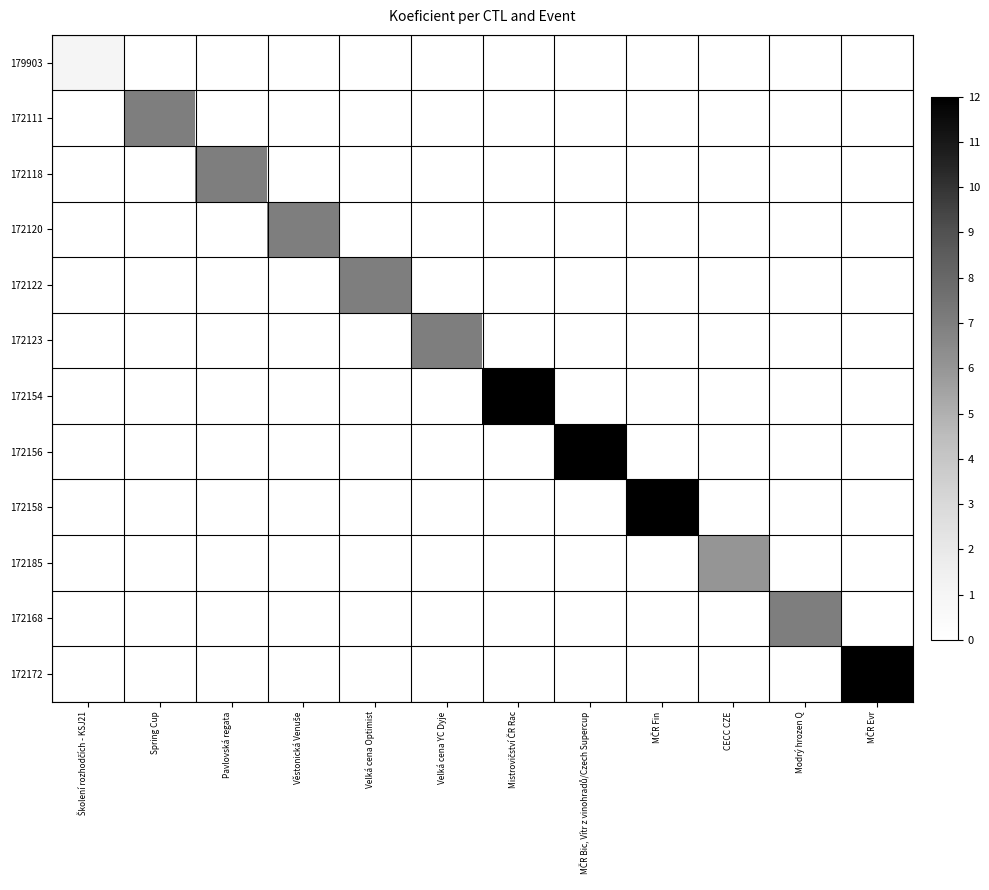

Reading left to right, transcribe all the data shown in this chart.

179903: Školení rozhodčích - KSJ21=1	Spring Cup=0	Pavlovská regata=0	Věstonická Venuše=0	Velká cena Optimist=0	Velká cena YC Dyje=0	Mistrovičství ČR Rac=0	MČR Bic, Vítr z vinohradů/Czech Supercup=0	MČR Fin=0	CECC CZE=0	Modrý hrozen Q=0	MČR Evr=0
172111: Školení rozhodčích - KSJ21=0	Spring Cup=7	Pavlovská regata=0	Věstonická Venuše=0	Velká cena Optimist=0	Velká cena YC Dyje=0	Mistrovičství ČR Rac=0	MČR Bic, Vítr z vinohradů/Czech Supercup=0	MČR Fin=0	CECC CZE=0	Modrý hrozen Q=0	MČR Evr=0
172118: Školení rozhodčích - KSJ21=0	Spring Cup=0	Pavlovská regata=7	Věstonická Venuše=0	Velká cena Optimist=0	Velká cena YC Dyje=0	Mistrovičství ČR Rac=0	MČR Bic, Vítr z vinohradů/Czech Supercup=0	MČR Fin=0	CECC CZE=0	Modrý hrozen Q=0	MČR Evr=0
172120: Školení rozhodčích - KSJ21=0	Spring Cup=0	Pavlovská regata=0	Věstonická Venuše=7	Velká cena Optimist=0	Velká cena YC Dyje=0	Mistrovičství ČR Rac=0	MČR Bic, Vítr z vinohradů/Czech Supercup=0	MČR Fin=0	CECC CZE=0	Modrý hrozen Q=0	MČR Evr=0
172122: Školení rozhodčích - KSJ21=0	Spring Cup=0	Pavlovská regata=0	Věstonická Venuše=0	Velká cena Optimist=7	Velká cena YC Dyje=0	Mistrovičství ČR Rac=0	MČR Bic, Vítr z vinohradů/Czech Supercup=0	MČR Fin=0	CECC CZE=0	Modrý hrozen Q=0	MČR Evr=0
172123: Školení rozhodčích - KSJ21=0	Spring Cup=0	Pavlovská regata=0	Věstonická Venuše=0	Velká cena Optimist=0	Velká cena YC Dyje=7	Mistrovičství ČR Rac=0	MČR Bic, Vítr z vinohradů/Czech Supercup=0	MČR Fin=0	CECC CZE=0	Modrý hrozen Q=0	MČR Evr=0
172154: Školení rozhodčích - KSJ21=0	Spring Cup=0	Pavlovská regata=0	Věstonická Venuše=0	Velká cena Optimist=0	Velká cena YC Dyje=0	Mistrovičství ČR Rac=12	MČR Bic, Vítr z vinohradů/Czech Supercup=0	MČR Fin=0	CECC CZE=0	Modrý hrozen Q=0	MČR Evr=0
172156: Školení rozhodčích - KSJ21=0	Spring Cup=0	Pavlovská regata=0	Věstonická Venuše=0	Velká cena Optimist=0	Velká cena YC Dyje=0	Mistrovičství ČR Rac=0	MČR Bic, Vítr z vinohradů/Czech Supercup=12	MČR Fin=0	CECC CZE=0	Modrý hrozen Q=0	MČR Evr=0
172158: Školení rozhodčích - KSJ21=0	Spring Cup=0	Pavlovská regata=0	Věstonická Venuše=0	Velká cena Optimist=0	Velká cena YC Dyje=0	Mistrovičství ČR Rac=0	MČR Bic, Vítr z vinohradů/Czech Supercup=0	MČR Fin=12	CECC CZE=0	Modrý hrozen Q=0	MČR Evr=0
172185: Školení rozhodčích - KSJ21=0	Spring Cup=0	Pavlovská regata=0	Věstonická Venuše=0	Velká cena Optimist=0	Velká cena YC Dyje=0	Mistrovičství ČR Rac=0	MČR Bic, Vítr z vinohradů/Czech Supercup=0	MČR Fin=0	CECC CZE=6	Modrý hrozen Q=0	MČR Evr=0
172168: Školení rozhodčích - KSJ21=0	Spring Cup=0	Pavlovská regata=0	Věstonická Venuše=0	Velká cena Optimist=0	Velká cena YC Dyje=0	Mistrovičství ČR Rac=0	MČR Bic, Vítr z vinohradů/Czech Supercup=0	MČR Fin=0	CECC CZE=0	Modrý hrozen Q=7	MČR Evr=0
172172: Školení rozhodčích - KSJ21=0	Spring Cup=0	Pavlovská regata=0	Věstonická Venuše=0	Velká cena Optimist=0	Velká cena YC Dyje=0	Mistrovičství ČR Rac=0	MČR Bic, Vítr z vinohradů/Czech Supercup=0	MČR Fin=0	CECC CZE=0	Modrý hrozen Q=0	MČR Evr=12